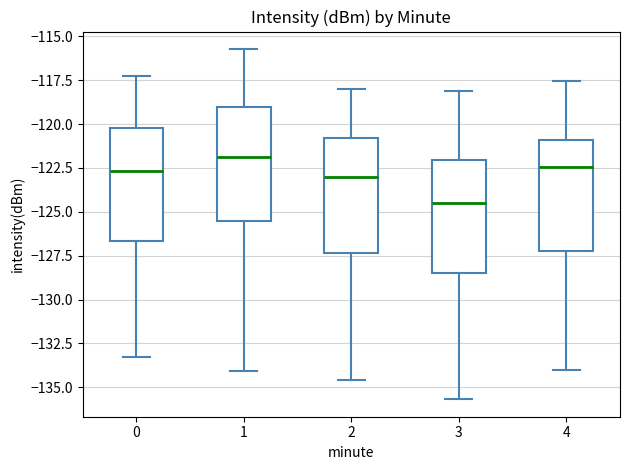

Reading left to right, read every box against the y-axis: the position of its median line, the range the box covers, and the ends of its whiskers. The values are not printed on the chart, so give them approximately, as read against the axis.

0: median -122.5, box -126.5 to -120.0, whiskers -133.5 to -117.0
1: median -122.0, box -125.5 to -119.0, whiskers -134.0 to -115.5
2: median -123.0, box -127.5 to -121.0, whiskers -134.5 to -118.0
3: median -124.5, box -128.5 to -122.0, whiskers -135.5 to -118.0
4: median -122.5, box -127.0 to -121.0, whiskers -134.0 to -117.5